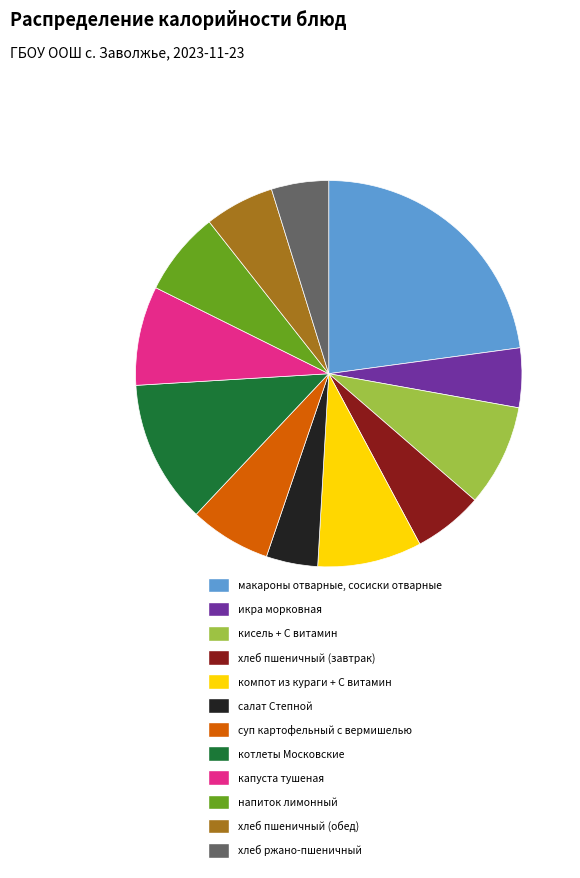

Which slice is the largest?

макароны отварные, сосиски отварные